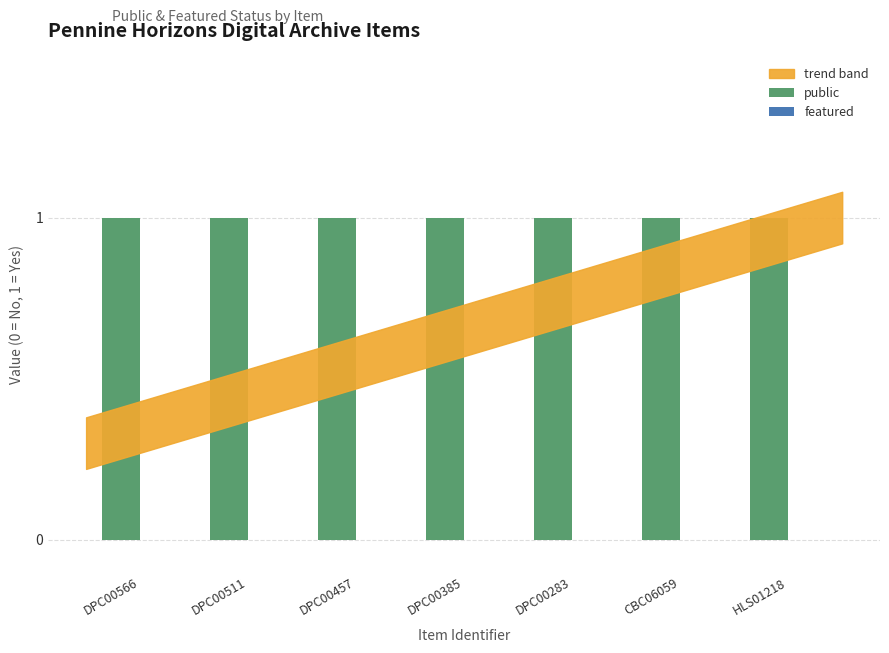

The featured series shows 0 at HLS01218. True or false?

True